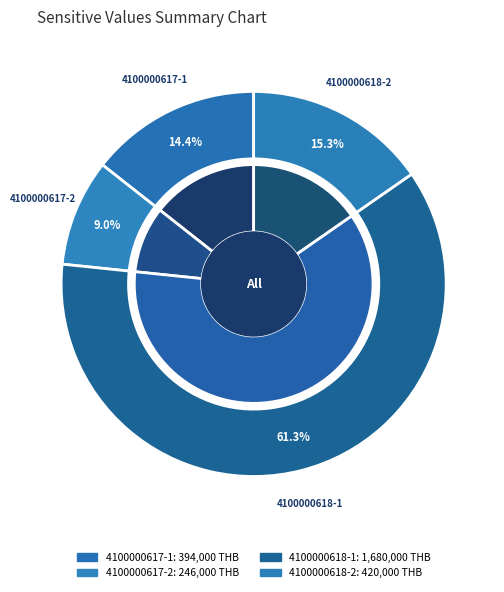

True or false: 4100000617-1 accounts for 14% of the total.

True